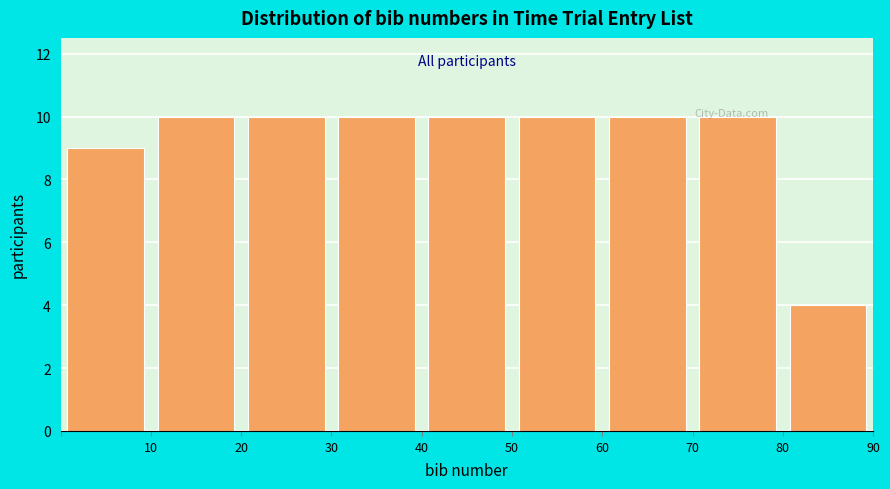

Reading left to right, transcribe this chart: for each bar, give the range it covers on the x-axis and its height. The values are not printed on the chart, so give them approximately, as read against the axis.

0 to 10: 9
10 to 20: 10
20 to 30: 10
30 to 40: 10
40 to 50: 10
50 to 60: 10
60 to 70: 10
70 to 80: 10
80 to 90: 4